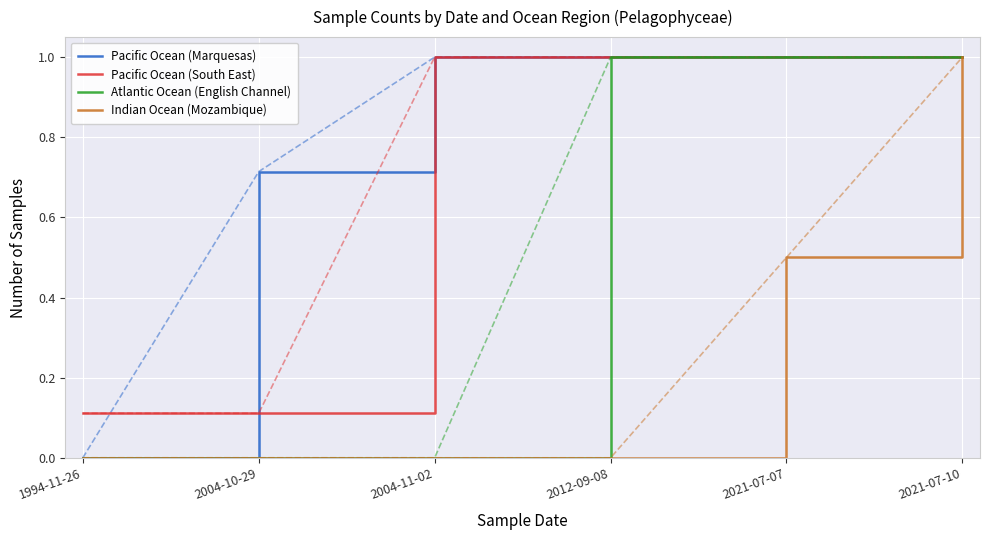

Count the number of data series in this chart.

4